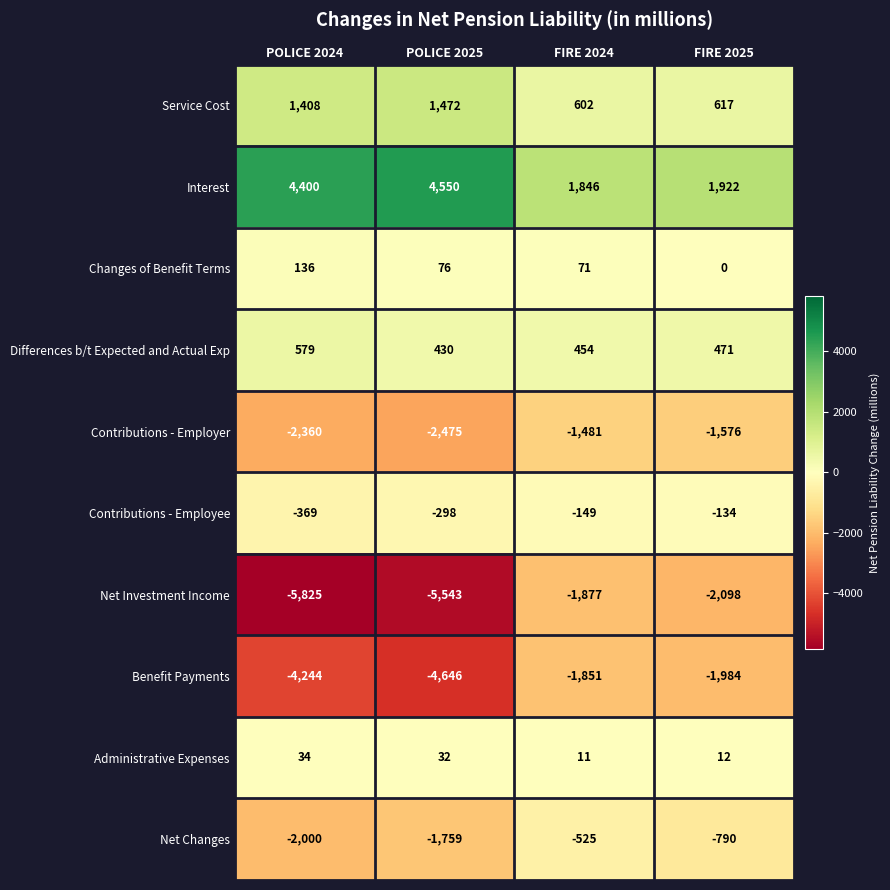

At POLICE 2024, list the series in order from smallest to largest.

Net Investment Income, Benefit Payments, Contributions - Employer, Net Changes, Contributions - Employee, Administrative Expenses, Changes of Benefit Terms, Differences b/t Expected and Actual Exp, Service Cost, Interest